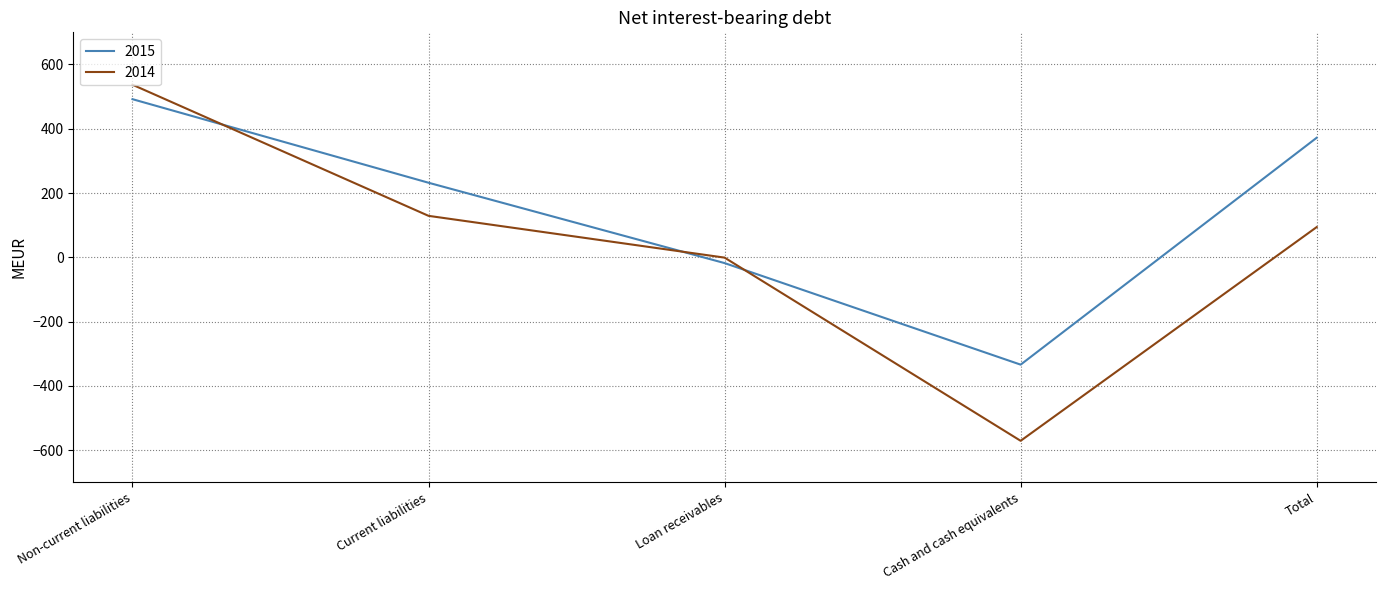

Is it true that 2015 equals 146 at Non-current liabilities?

False